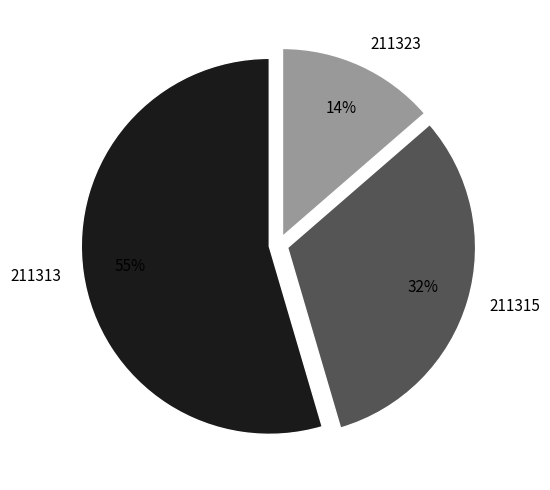

What is the ratio of the value at 211315 to the value at 211313?

0.6